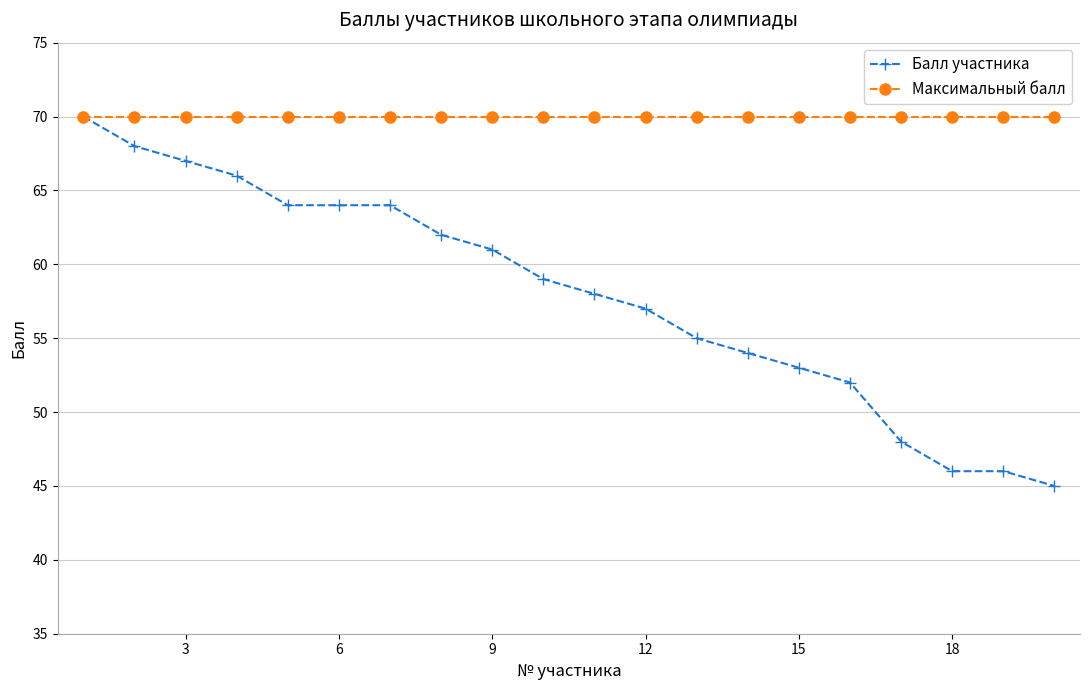

What is the value of the Балл участника point at the 4th from the left?

66